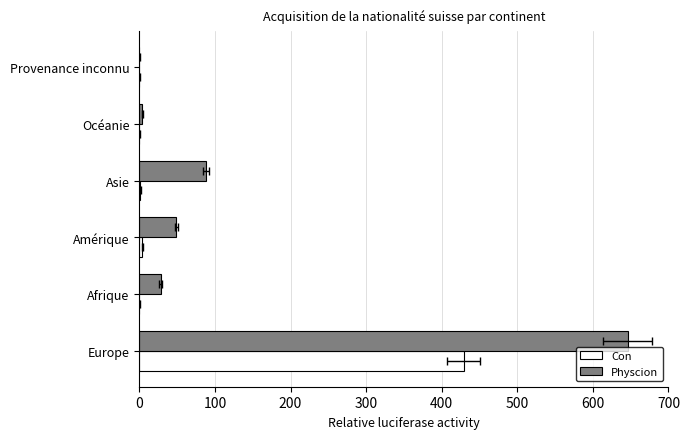

What is the greatest value displayed?

646